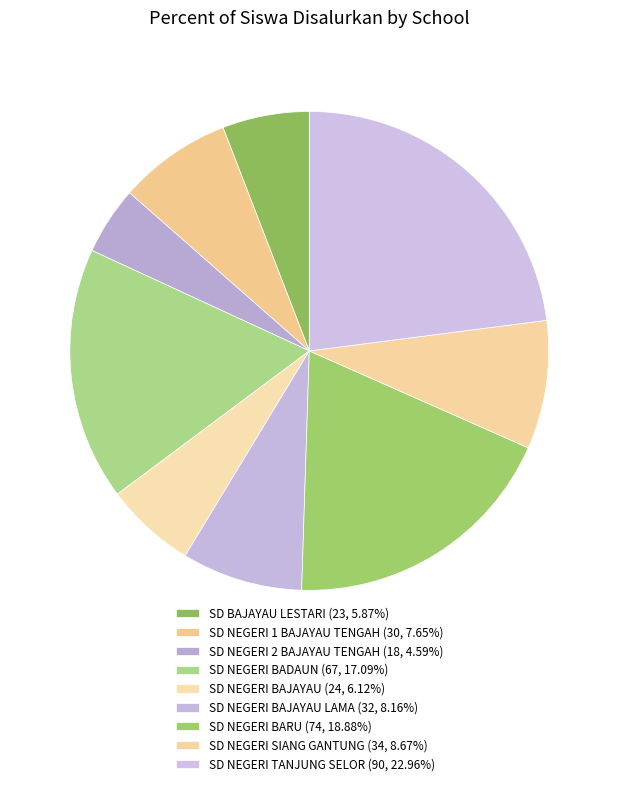

Is there a majority slice in this chart?

No